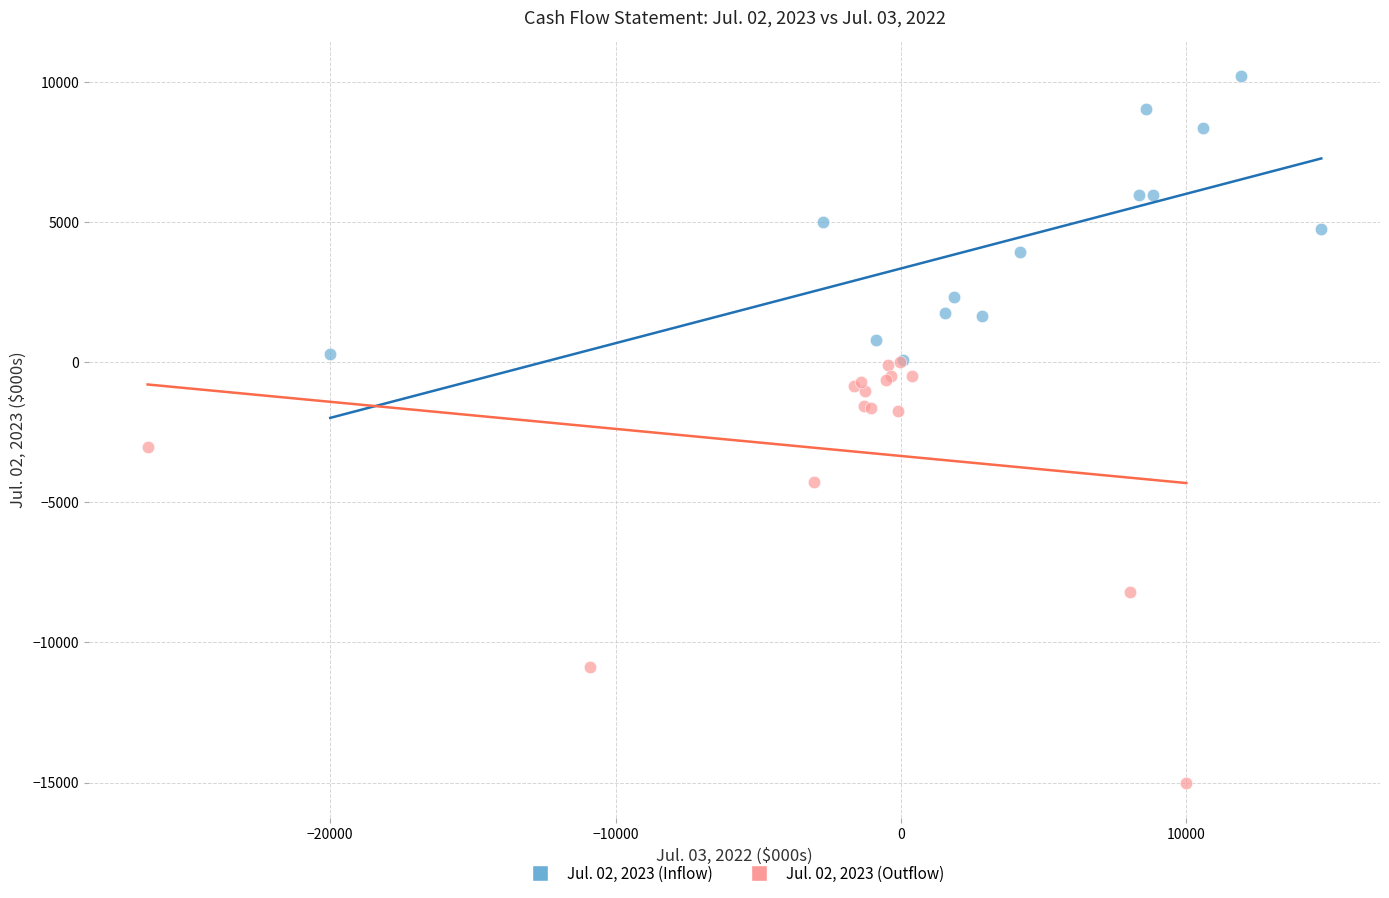

Which series contains the lowest Y value?

Jul. 02, 2023 (Outflow)